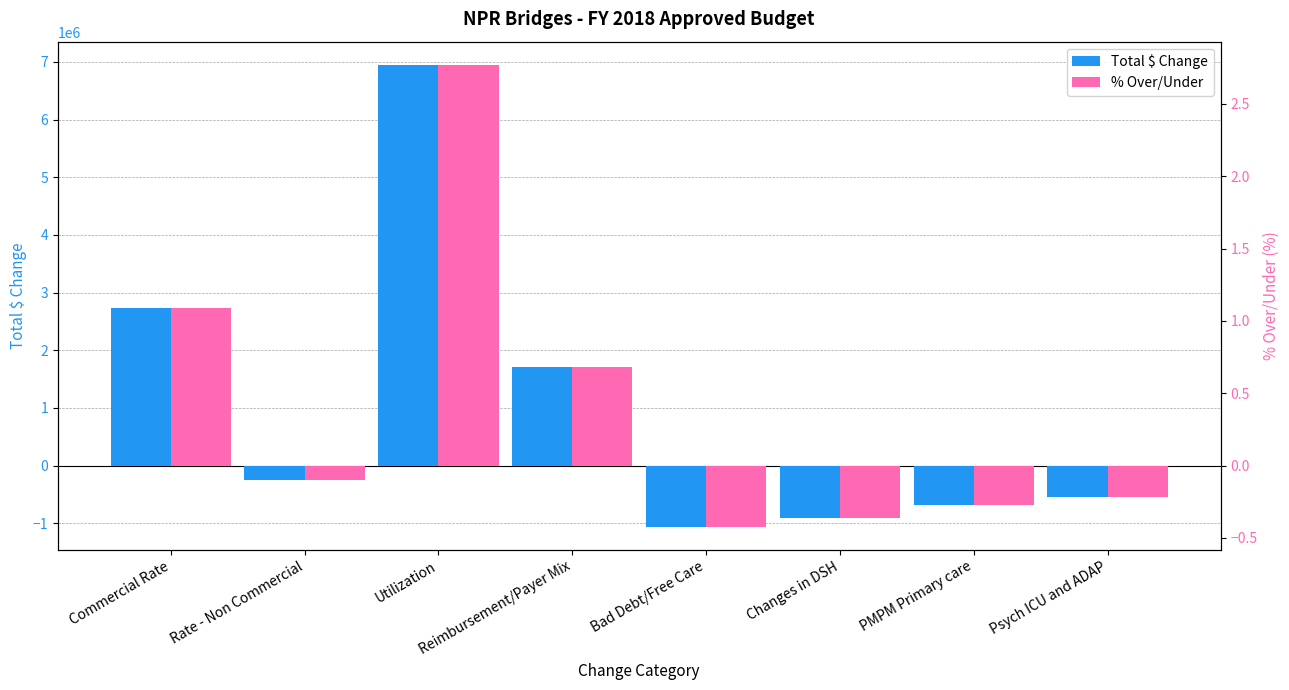

Rank the series at Utilization from highest to lowest value.

Total $ Change, % Over/Under